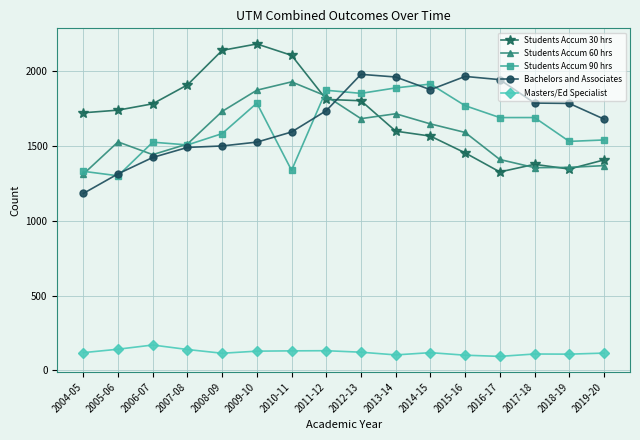

What position from the left is 2006-07?

3